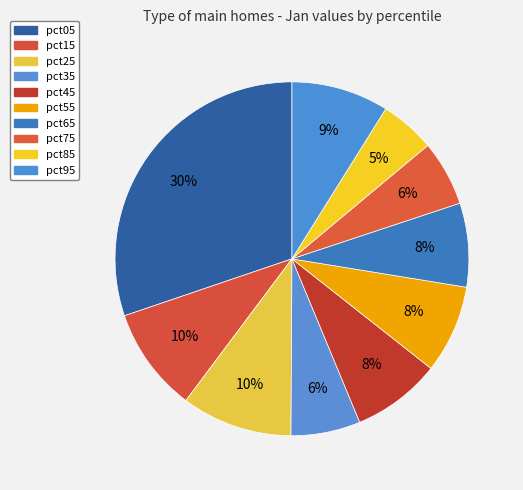

Count the number of slices in the pie.

10